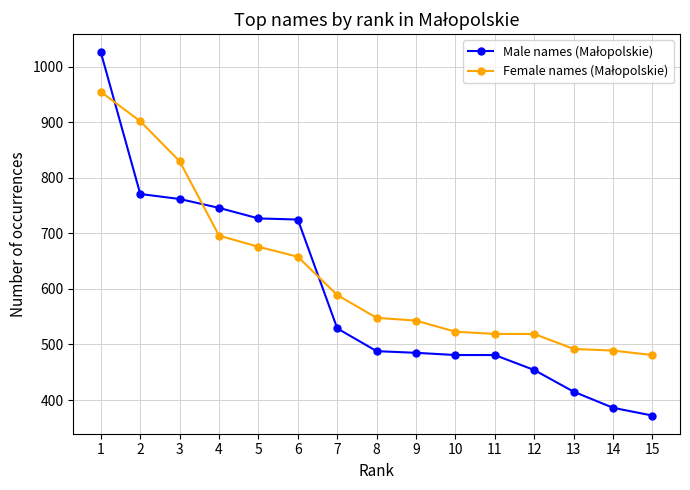

What is the spread (max minus min) of values at 15?

109